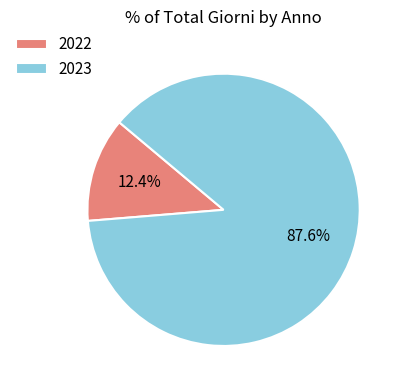

To the nearest percent, what is the average slice percentage?

50%